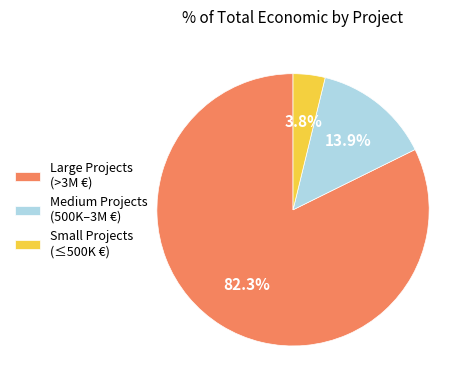

Between Small Projects (≤500K €) and Large Projects (>3M €), which is larger?

Large Projects (>3M €)